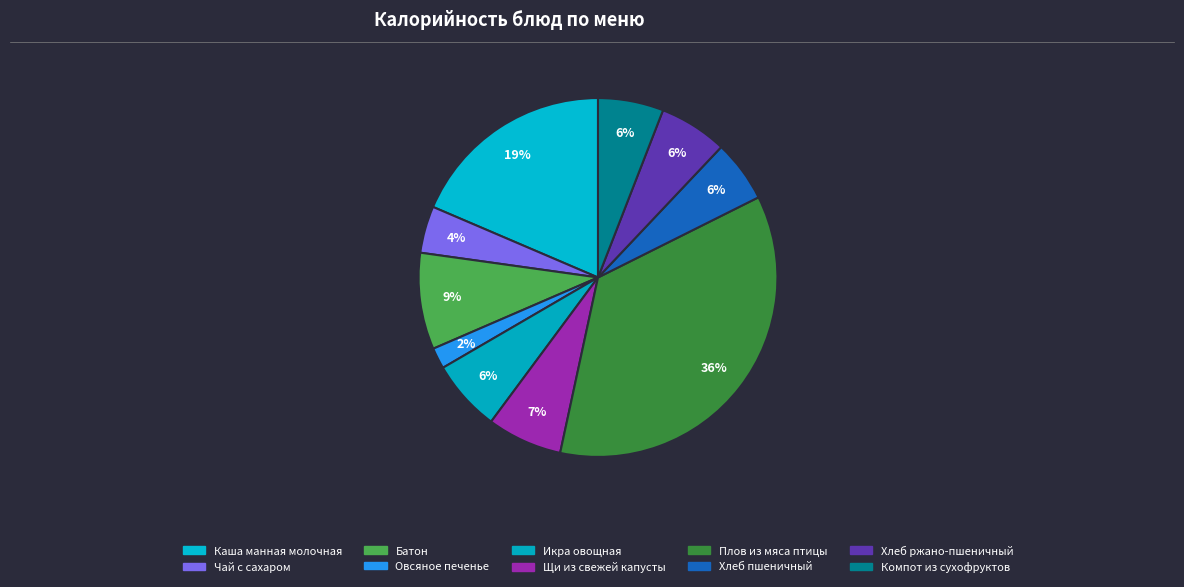

What percentage do Батон and Овсяное печенье together represent?

10.6%